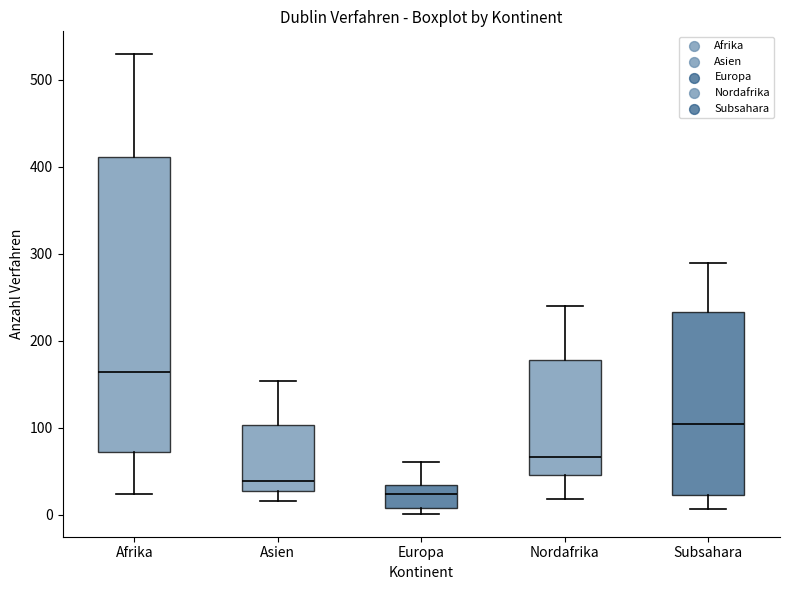

Reading left to right, read every box against the y-axis: the position of its median line, the range the box covers, and the ends of its whiskers. The values are not printed on the chart, so give them approximately, as read against the axis.

Afrika: median 160, box 70 to 410, whiskers 20 to 530
Asien: median 40, box 30 to 100, whiskers 20 to 150
Europa: median 20, box 10 to 30, whiskers 0 to 60
Nordafrika: median 70, box 50 to 180, whiskers 20 to 240
Subsahara: median 100, box 20 to 230, whiskers 10 to 290